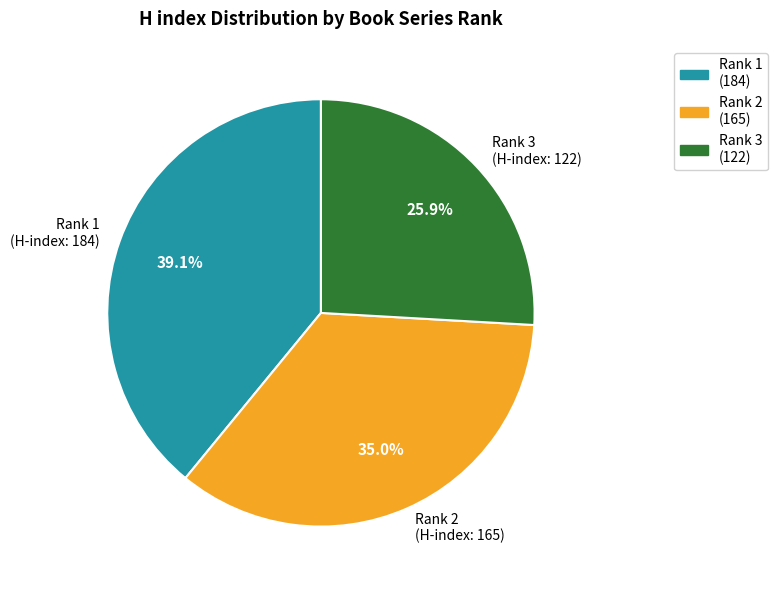

Approximately how many times larger is the value at Rank 2 (H-index: 165) compared to Rank 1 (H-index: 184)?

0.9